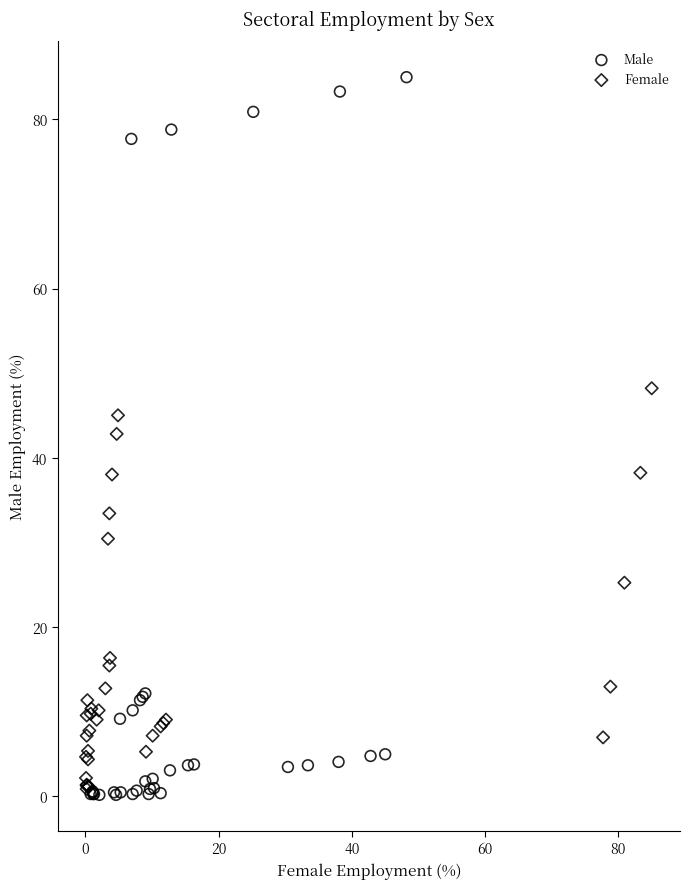

What are all the series names shown in the legend?

Male, Female